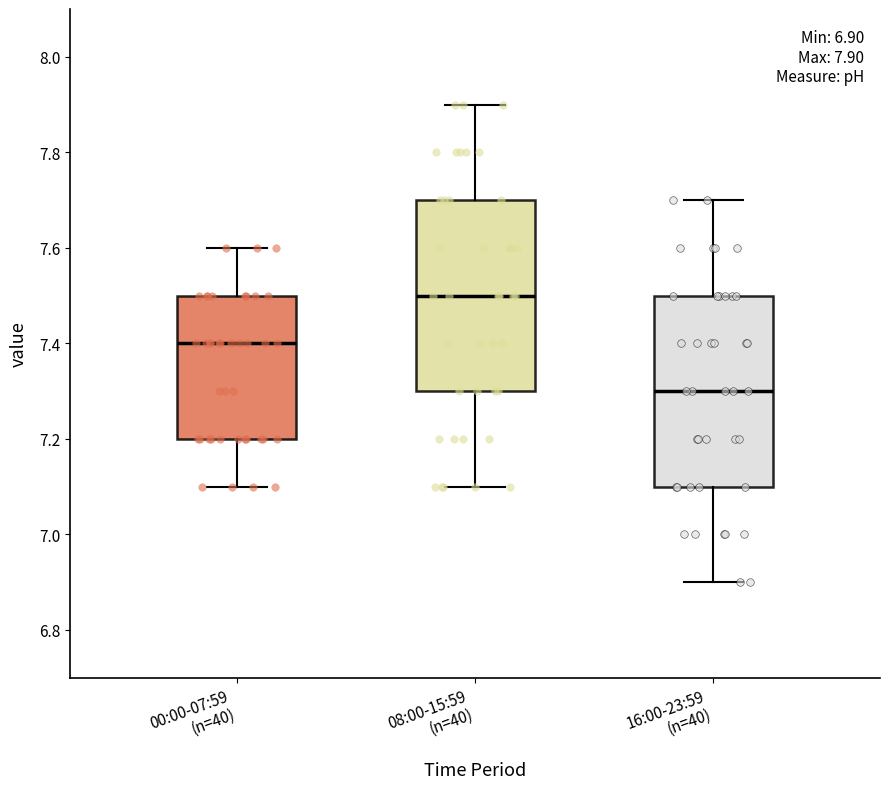

Which box's median line is the lowest?

16:00-23:59 (n=40)